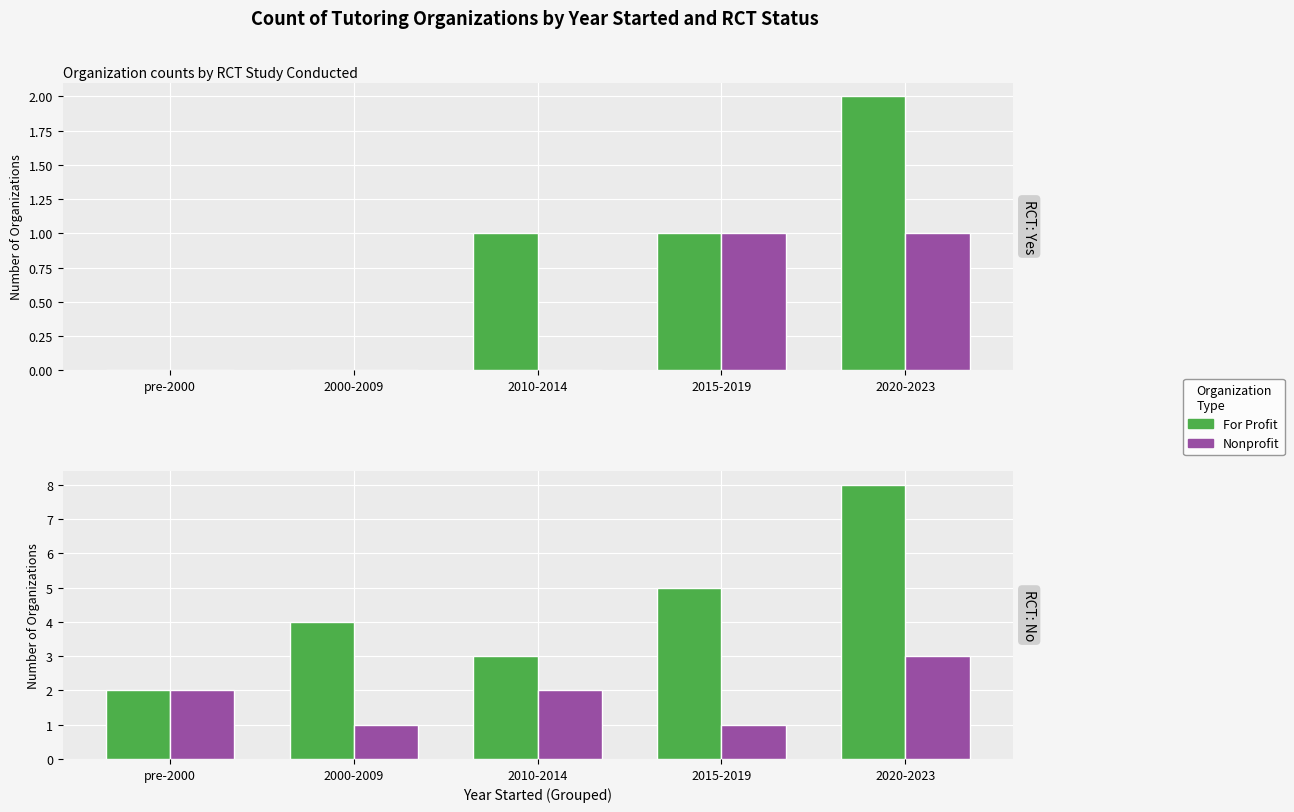

What is the sum of the Nonprofit values at pre-2000 and 2000-2009?

3